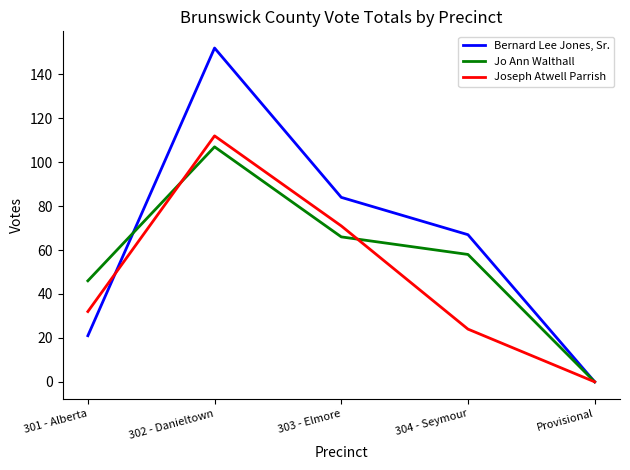

Which series has the widest spread of values?

Bernard Lee Jones, Sr.